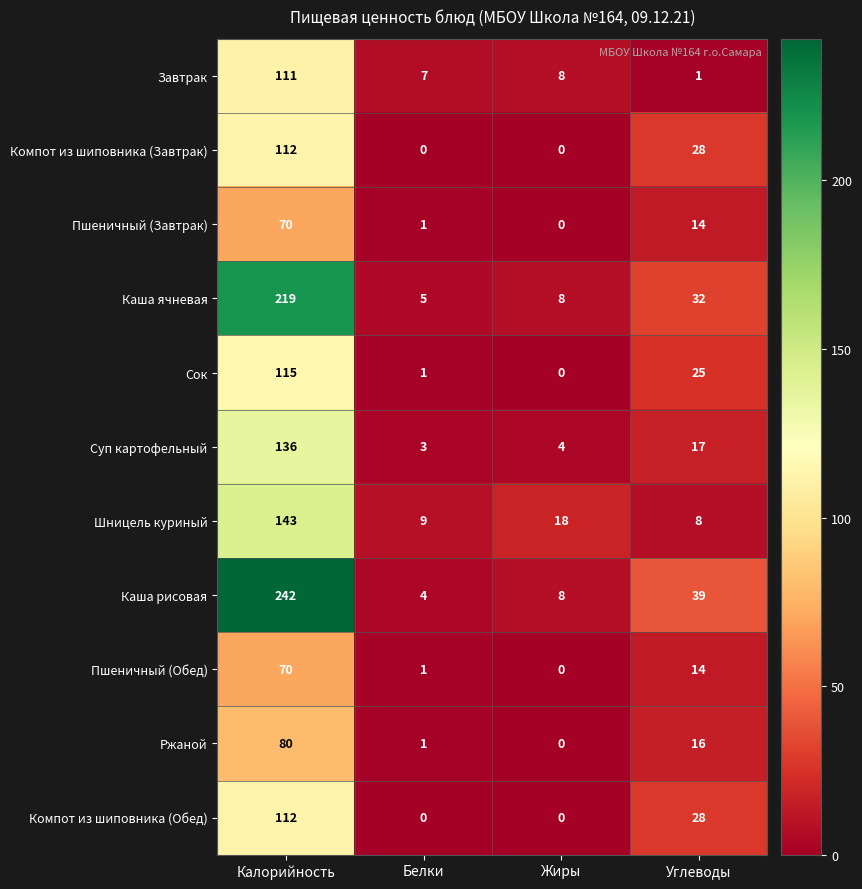

Between Белки and Жиры, which series saw the biggest shift?

Шницель куриный